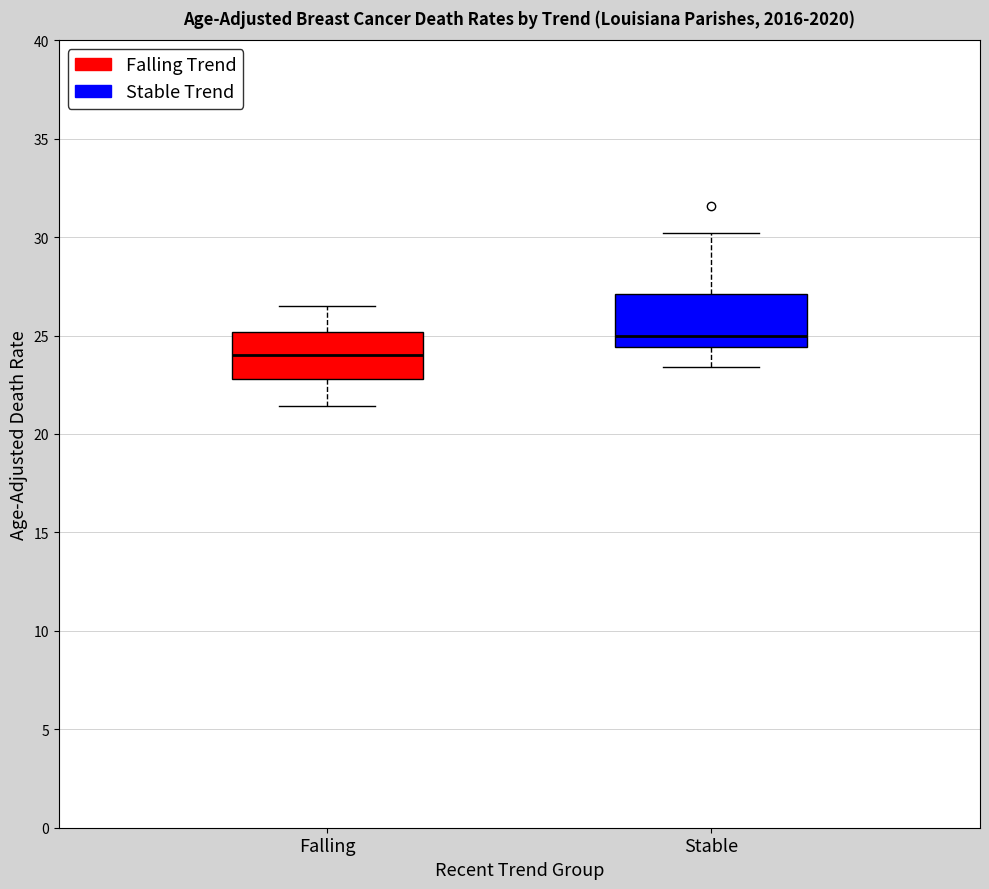

Reading left to right, transcribe this box plot: for each box, give where its median line is, the range the box spans, and where its two whiskers end, as read against the y-axis. The values are not printed on the chart, so give them approximately, as read against the axis.

Falling: median 24.0, box 23.0 to 25.0, whiskers 21.5 to 26.5
Stable: median 25.0, box 24.5 to 27.0, whiskers 23.5 to 30.0